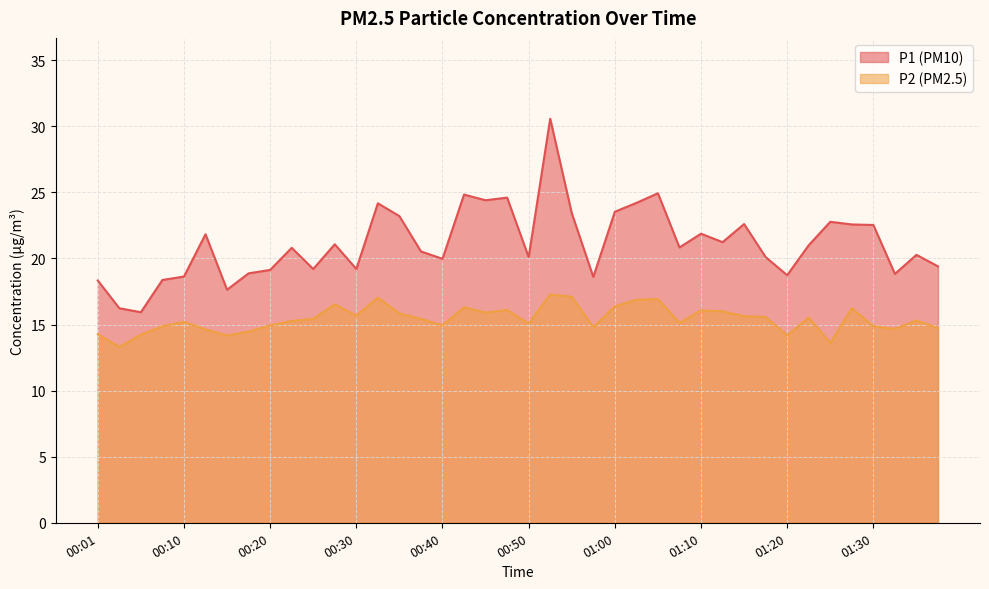

What is the difference between the highest and lowest values at 01:05?

8.0